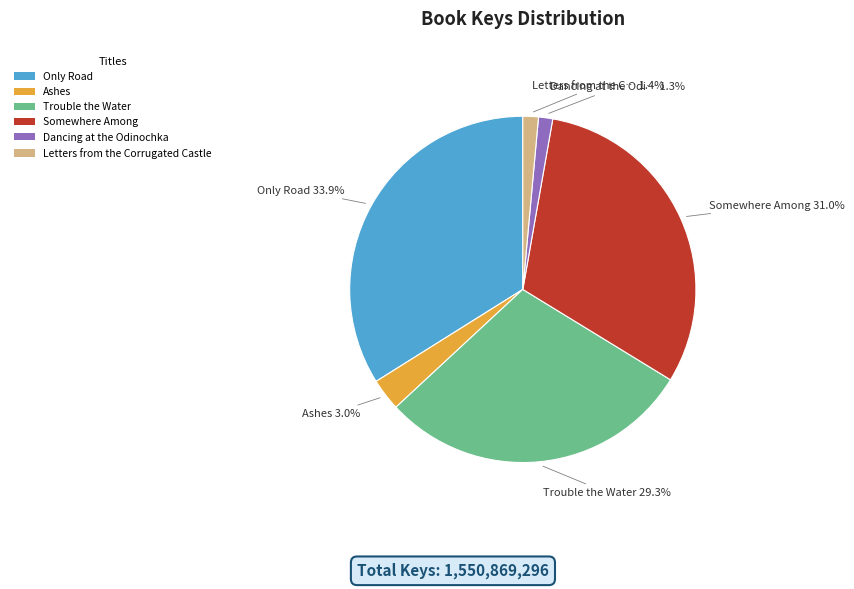

How many slices are in this pie chart?

6